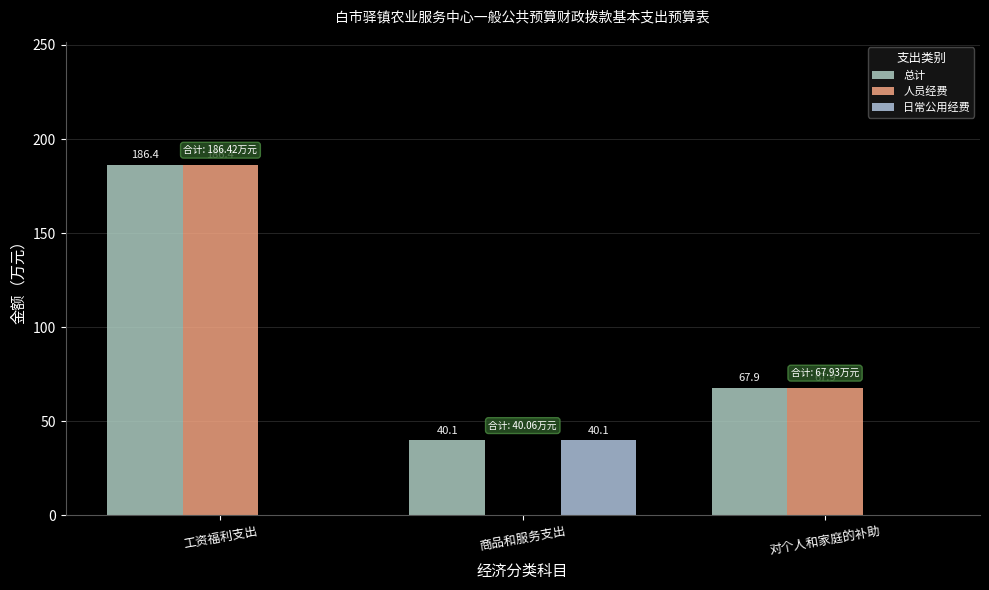

What is the difference between the highest and lowest values at 商品和服务支出?

40.1